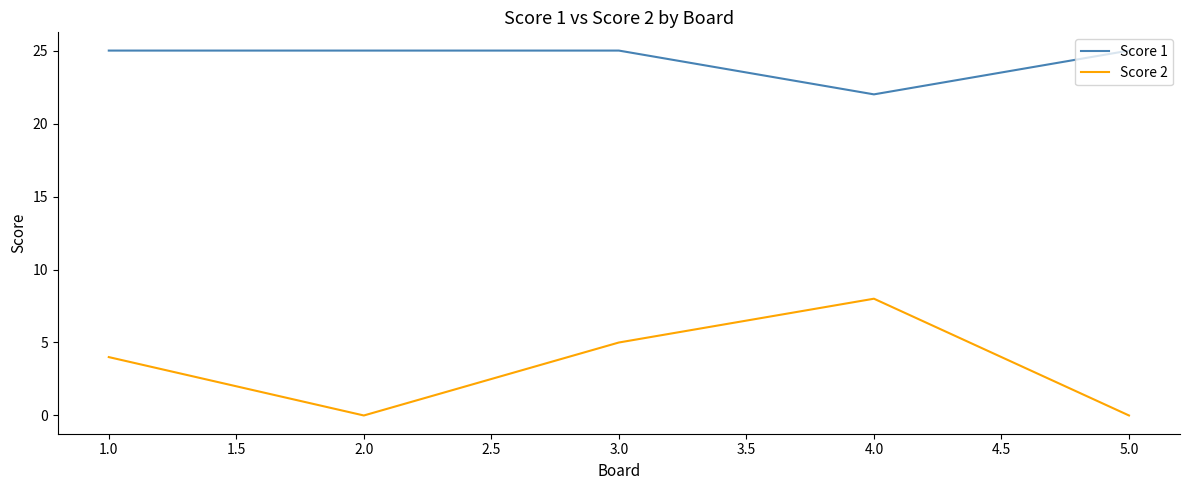

Where is Score 1 nearest to the value 23?

4.0